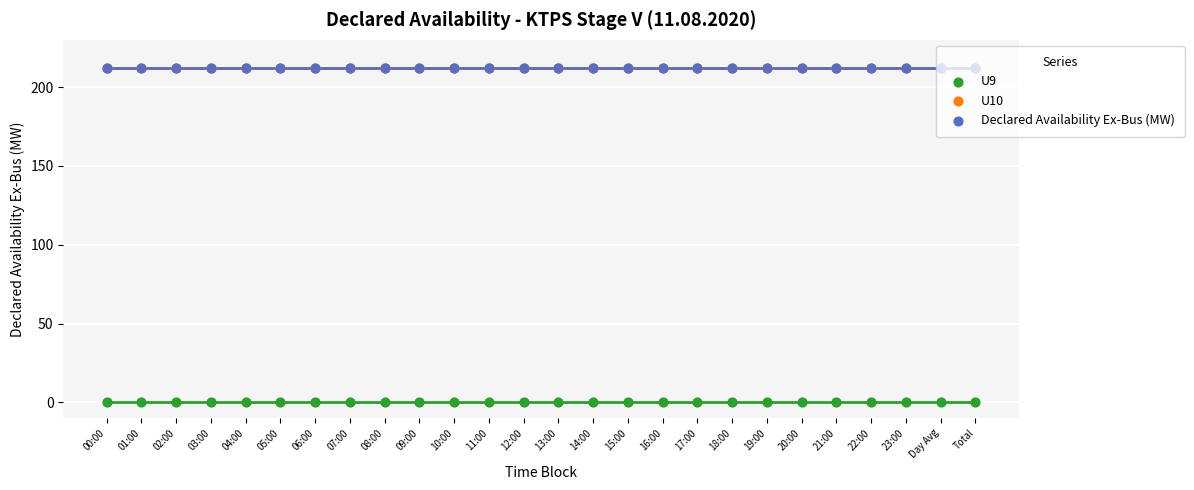

Which series has the widest spread of Y values?

U9